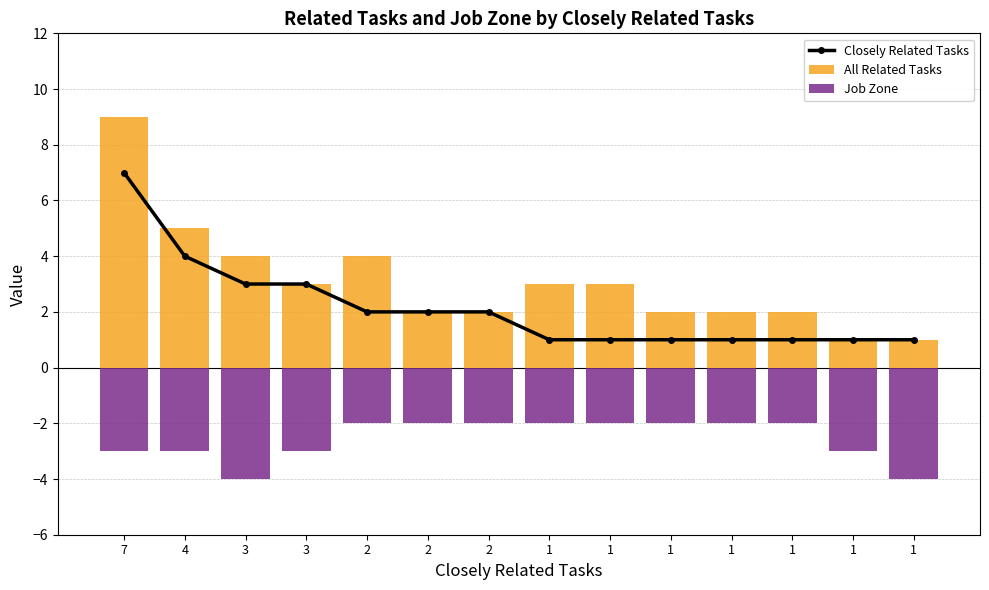

Which series has the widest spread of values?

All Related Tasks